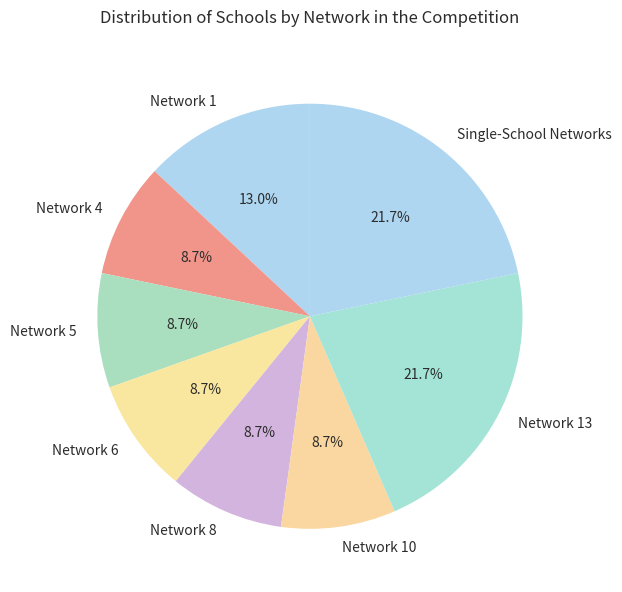

What is the ratio of the value at Single-School Networks to the value at Network 4?

2.5